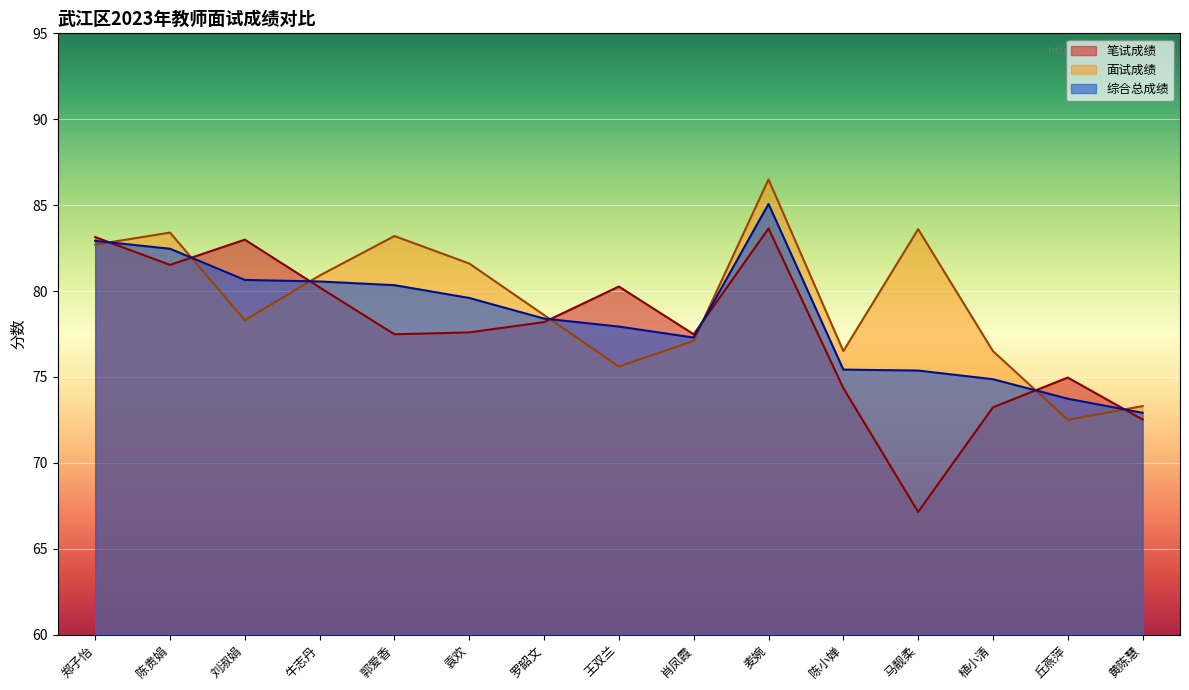

What is the smallest value displayed?

67.1